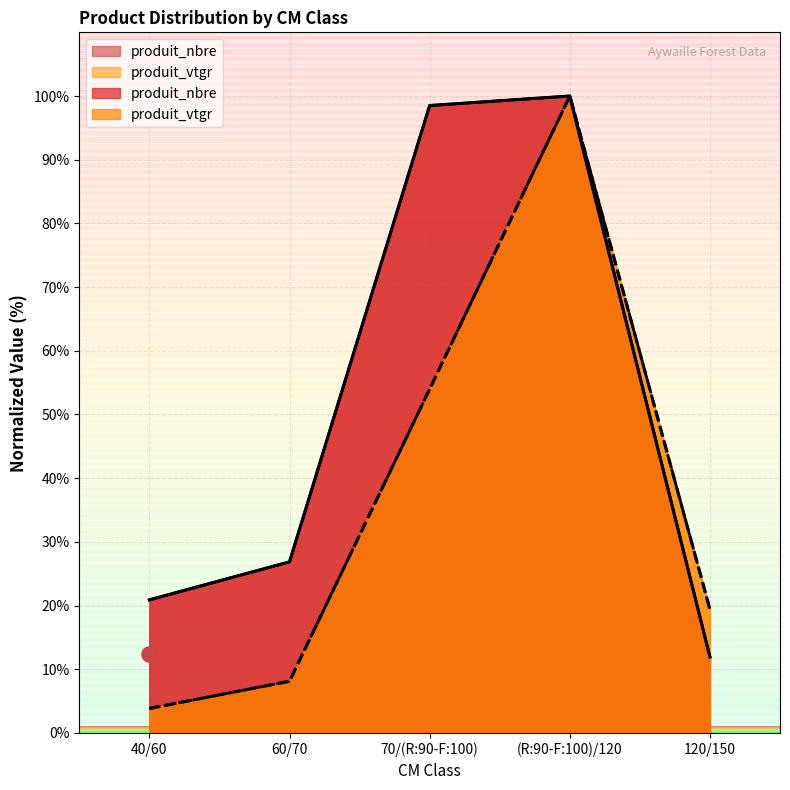

Which series has the largest total across all categories?

produit_nbre